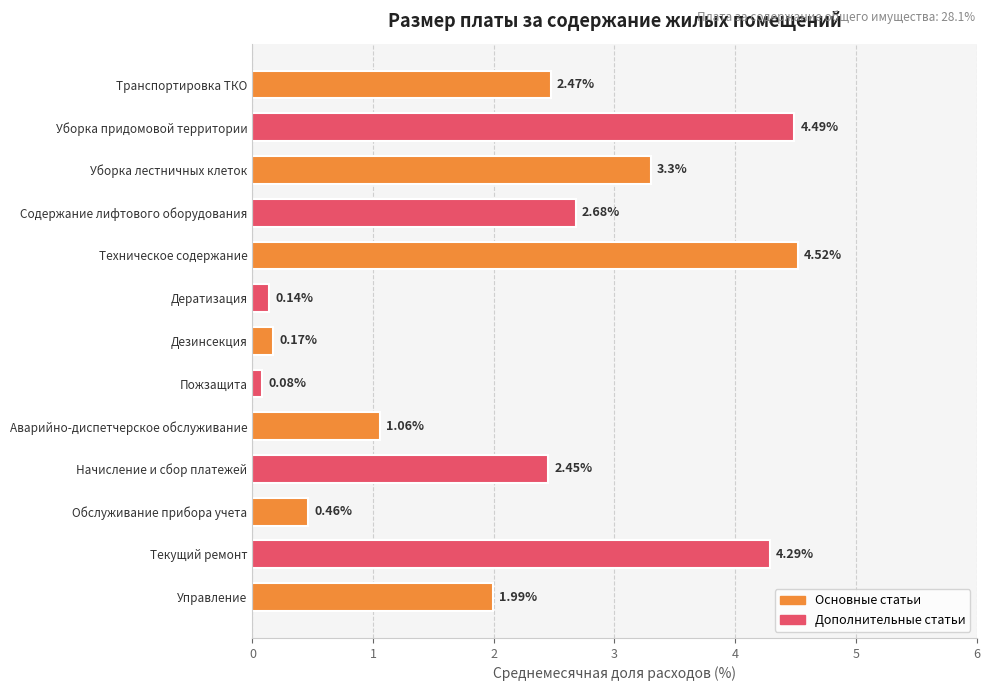

Does the chart contain any negative values?

No